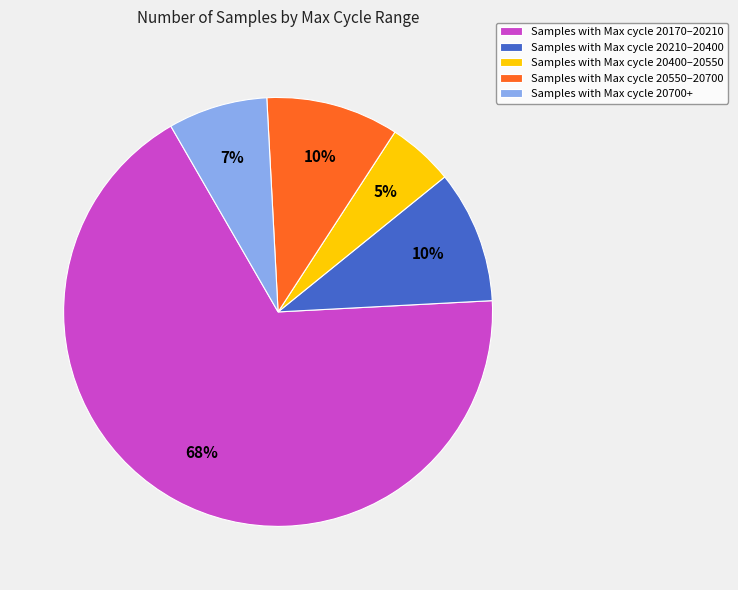

What is the majority slice?

Samples with Max cycle 20170–20210